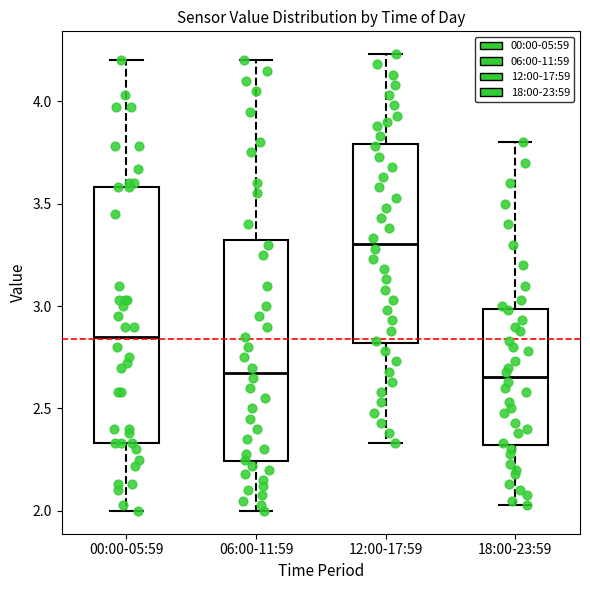

Comparing the boxes themselves (not the whiskers), which one is the tallest?

00:00-05:59